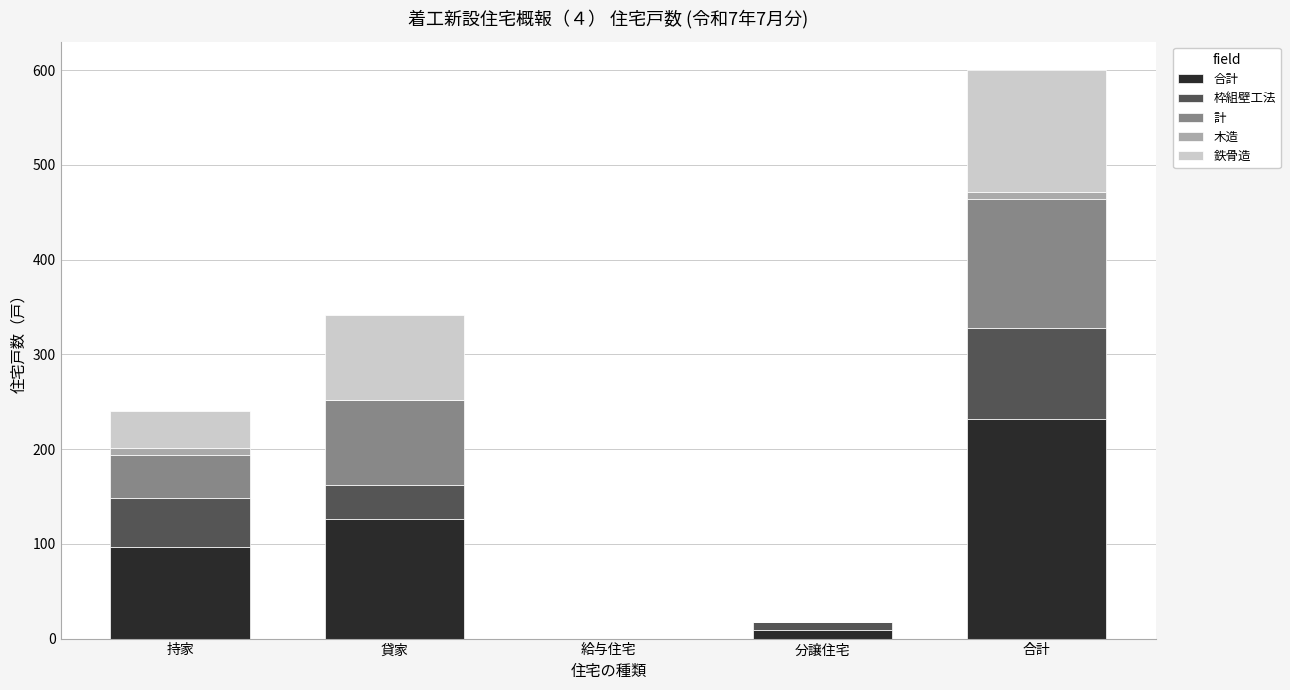

What are all the series names shown in the legend?

合計, 枠組壁工法, 計, 木造, 鉄骨造